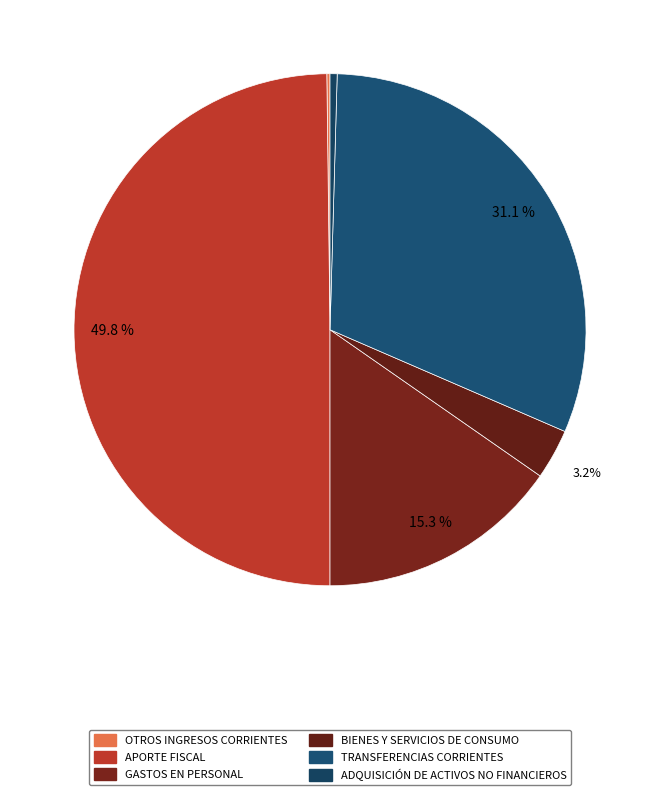

To the nearest percent, what is the difference between the largest and smallest slice percentages?

50%